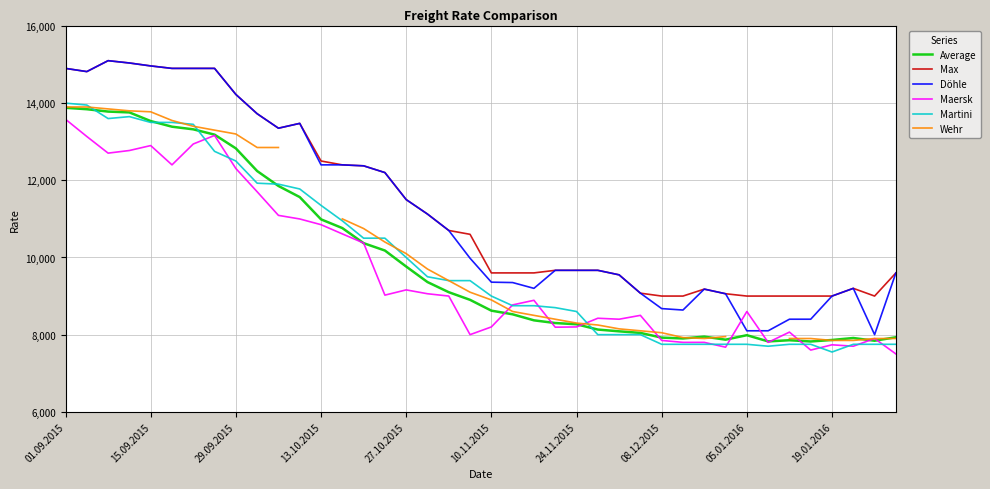

Where is Average nearest to the value 10851?

13